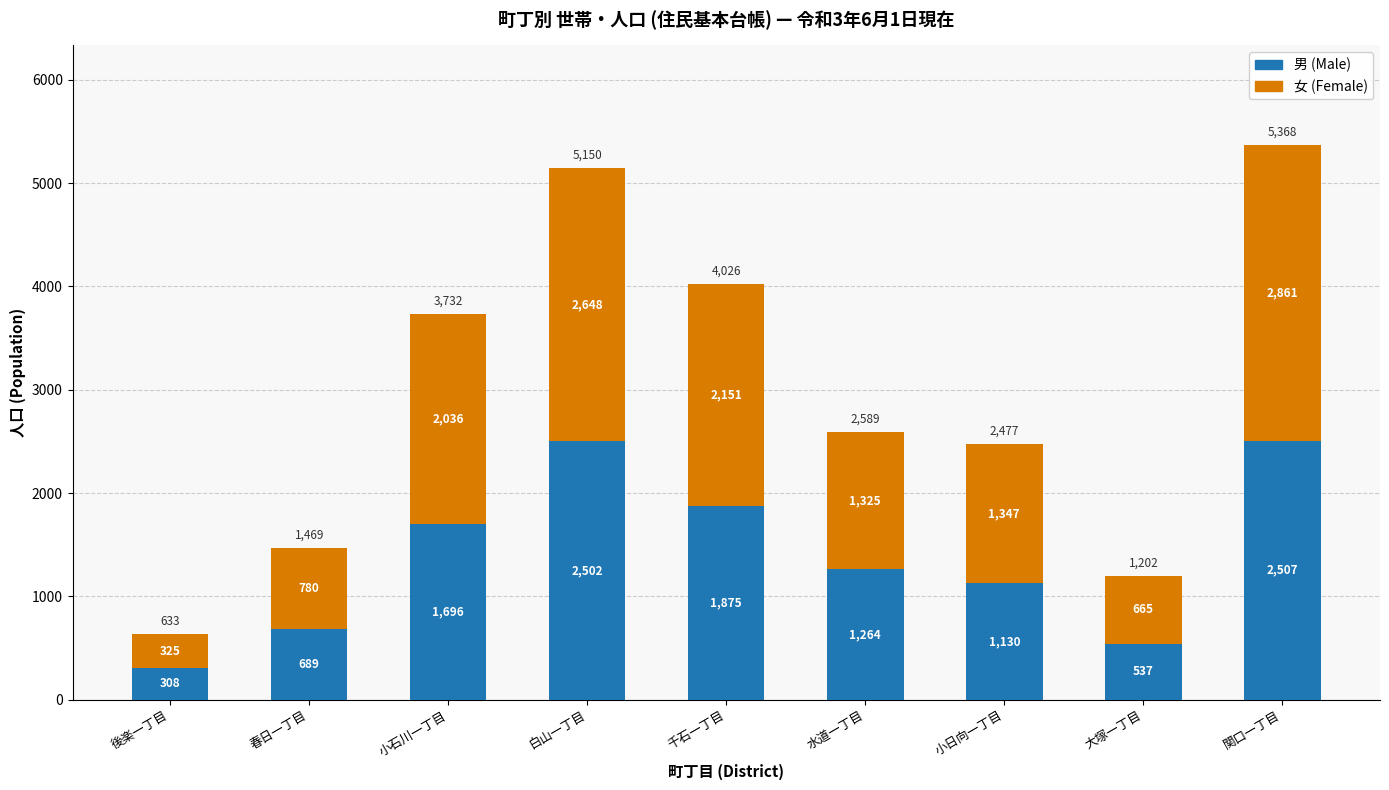

What is the difference between the 男 (Male) values at 水道一丁目 and 白山一丁目?

1238